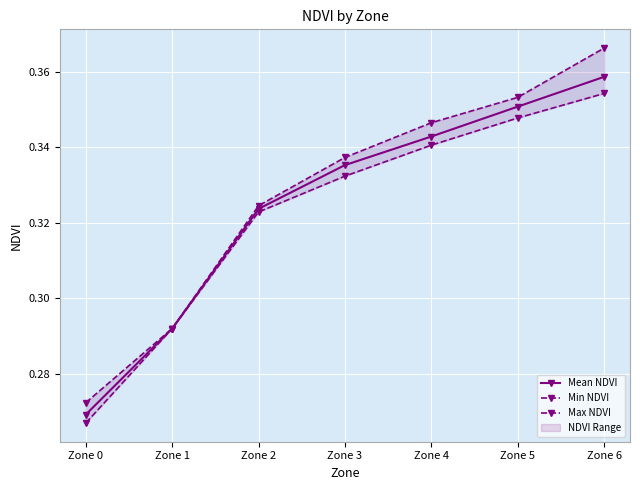

What is the sum of all Max NDVI values?

2.3